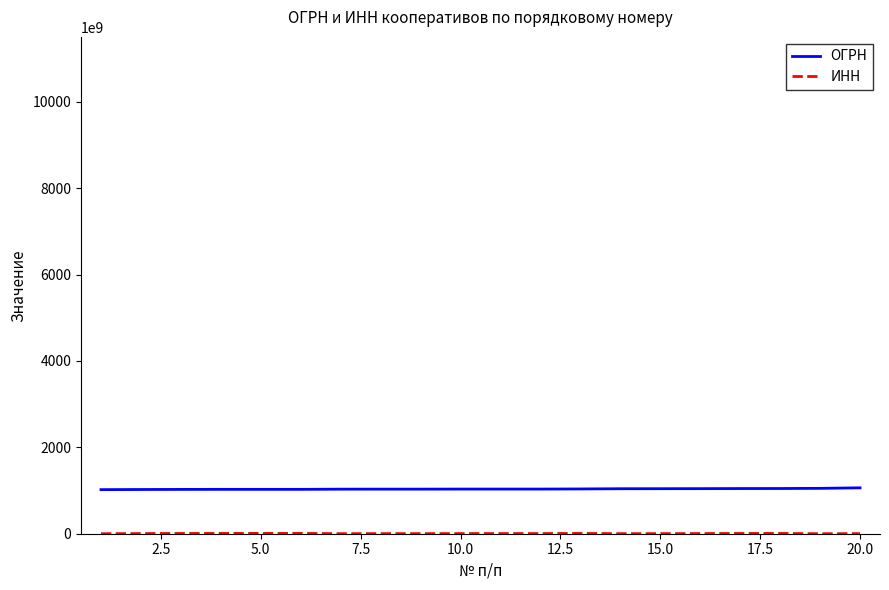

Which series has the largest total across all categories?

ОГРН